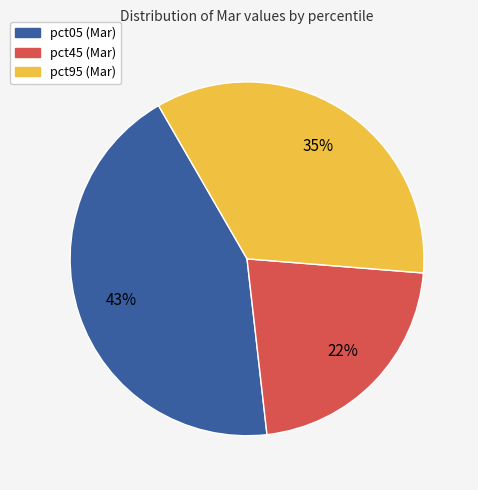

To the nearest percent, what is the average slice percentage?

33%